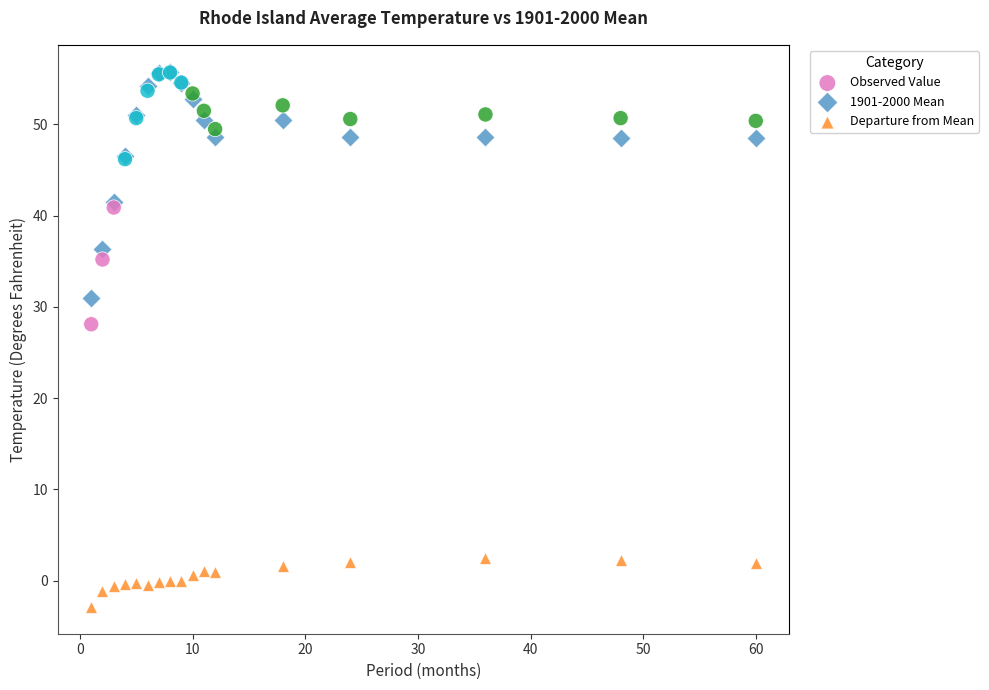

Across all series, what Y value is closest to 26?

28.1